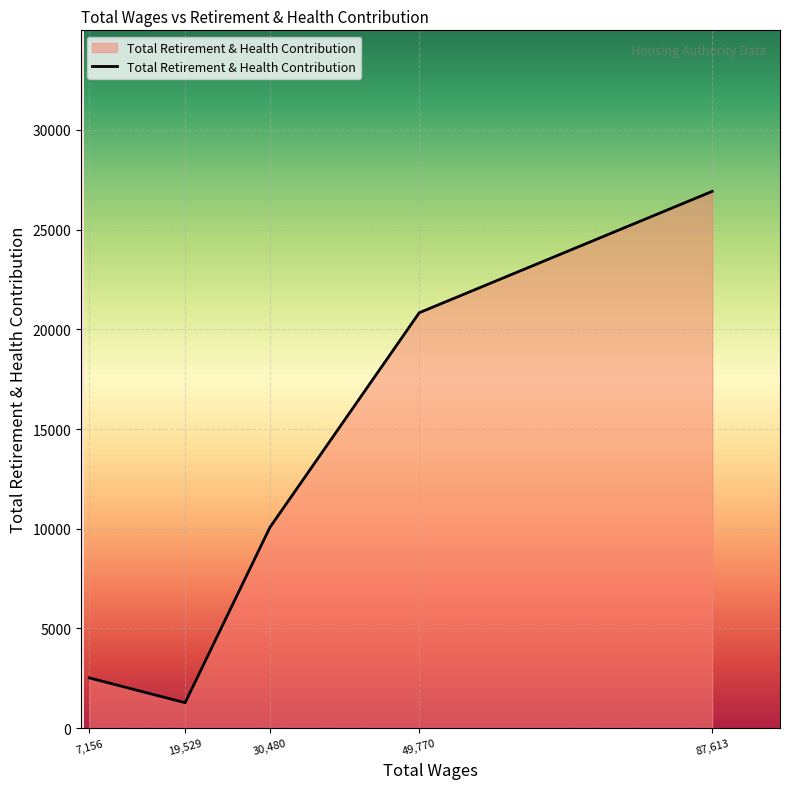

What position from the left is 30,480?

3